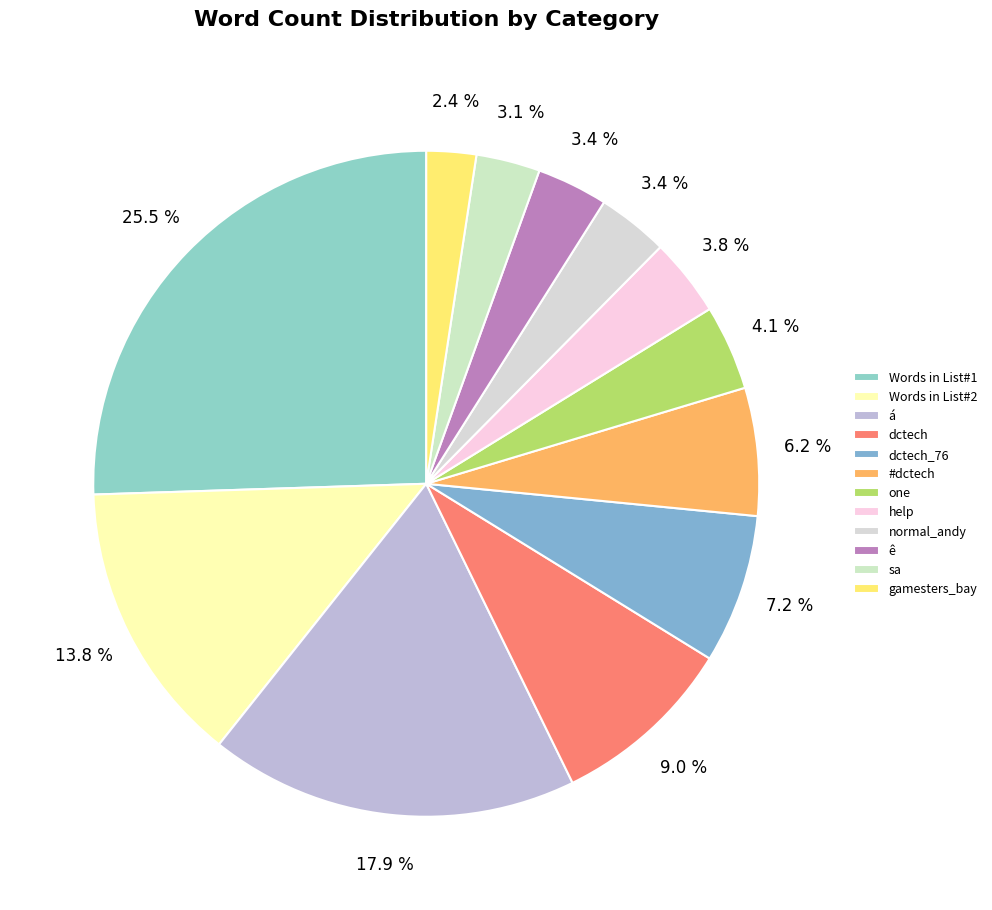

What is the total percentage of ê and Words in List#2?

17.2%